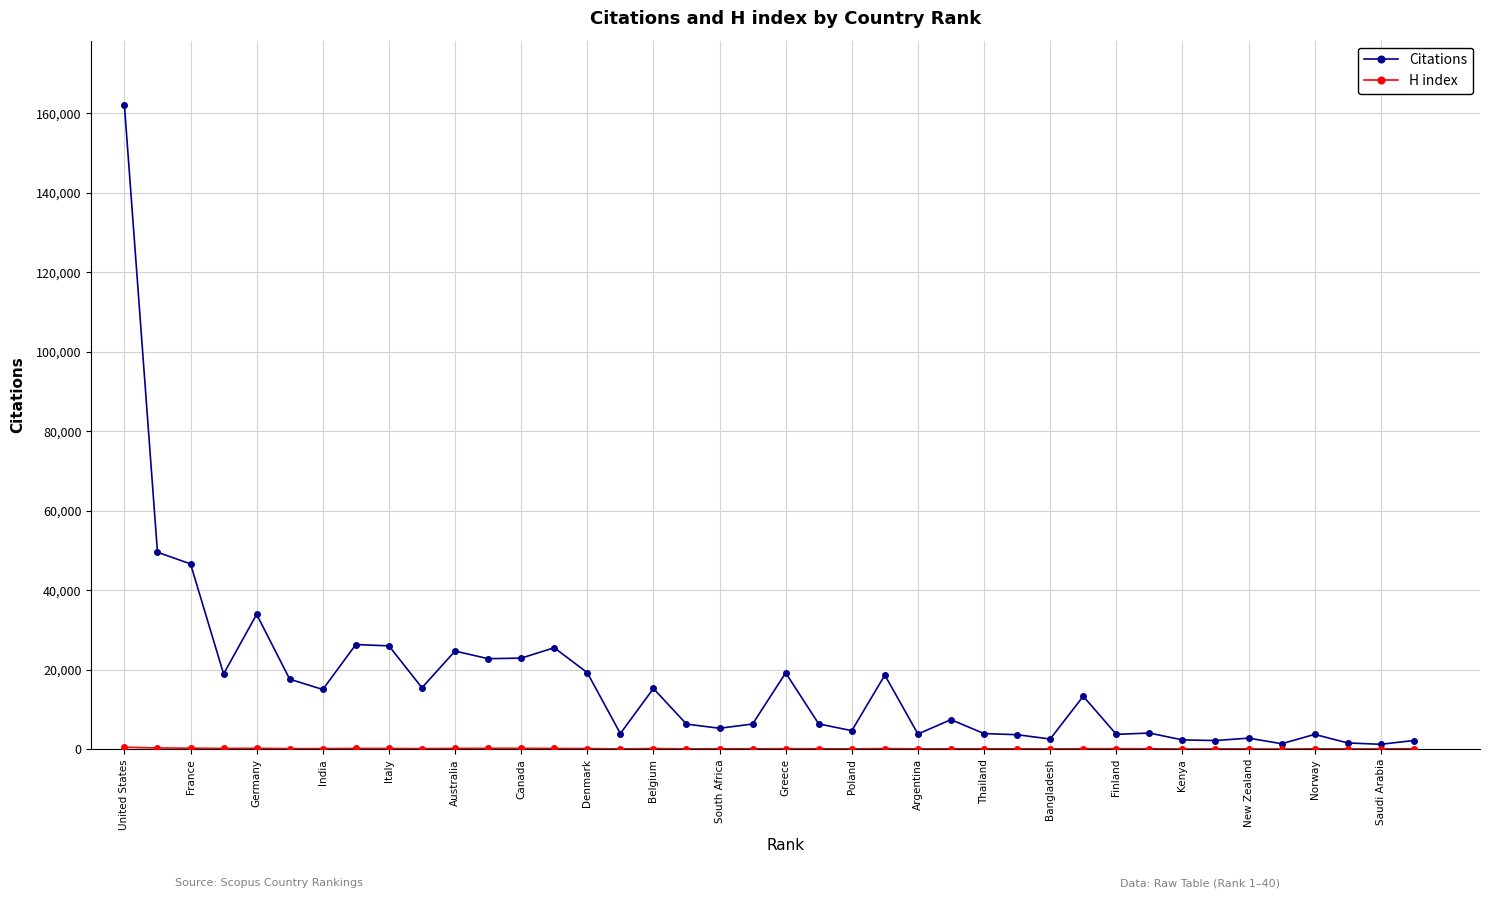

How many lines are shown in the chart?

2